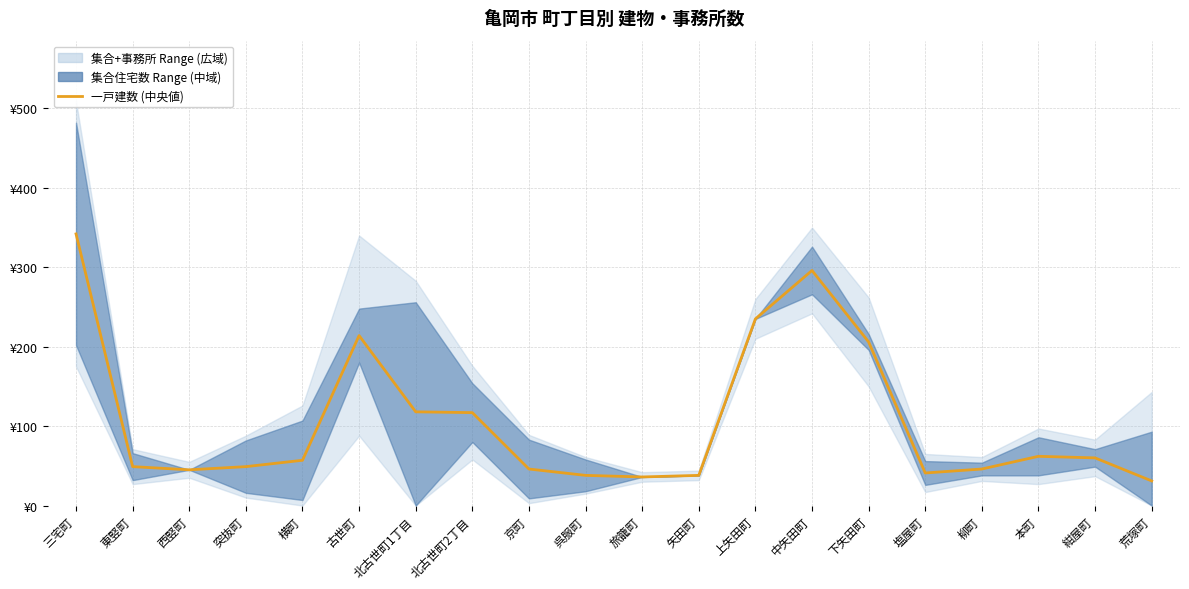

Reading right to left, extract all data points from this chart.

荒塚町=31	紺屋町=60	本町=62	柳町=46	塩屋町=41	下矢田町=206	中矢田町=296	上矢田町=235	矢田町=38	旅籠町=36	呉服町=38	京町=46	北古世町2丁目=117	北古世町1丁目=118	古世町=214	横町=57	突抜町=49	西竪町=45	東竪町=49	三宅町=342